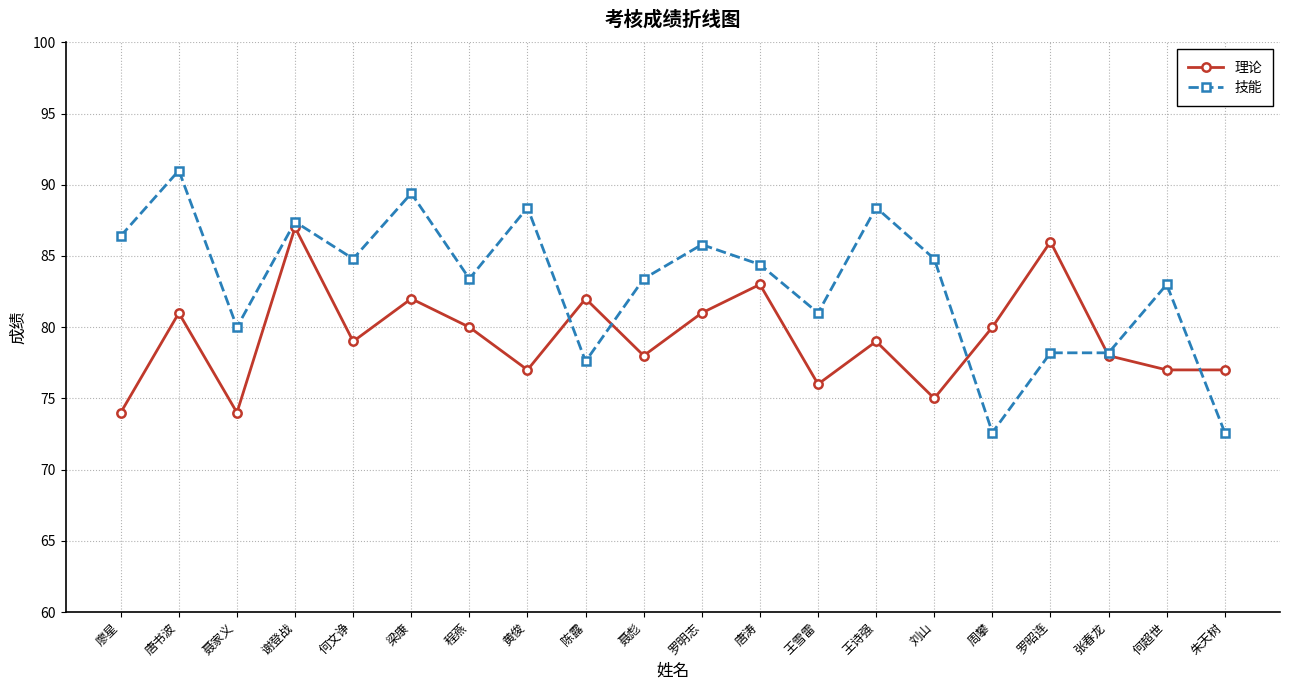

Which label corresponds to the largest value in the chart?

唐书波